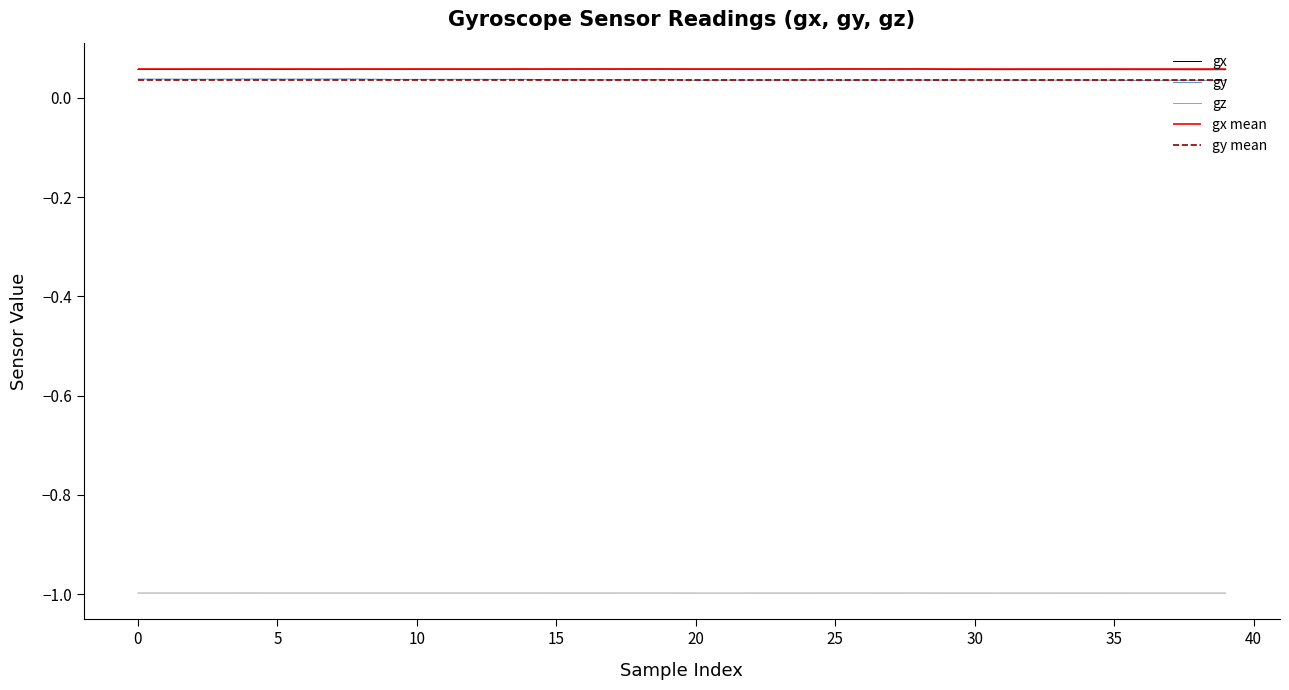

True or false: gy and gx intersect in this chart.

False